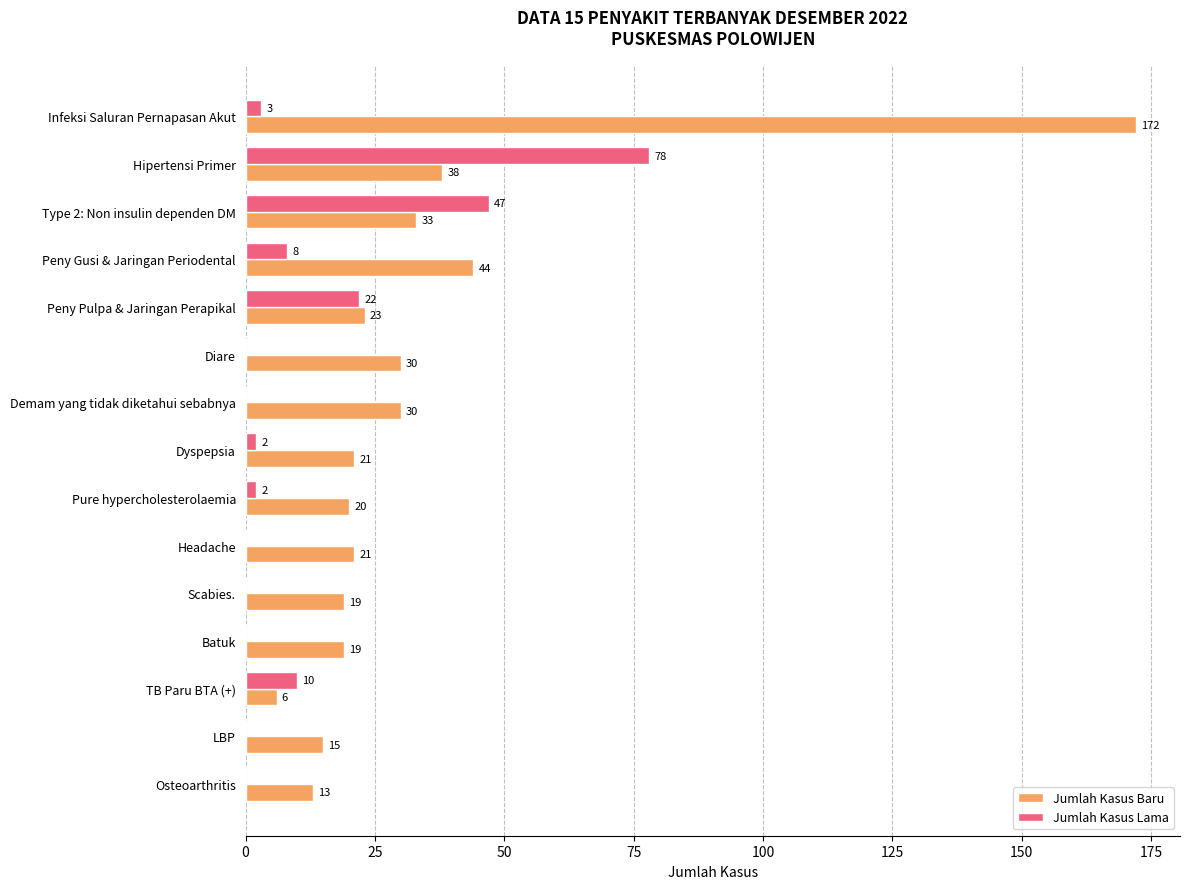

Which series has the largest range (max minus min)?

Jumlah Kasus Baru